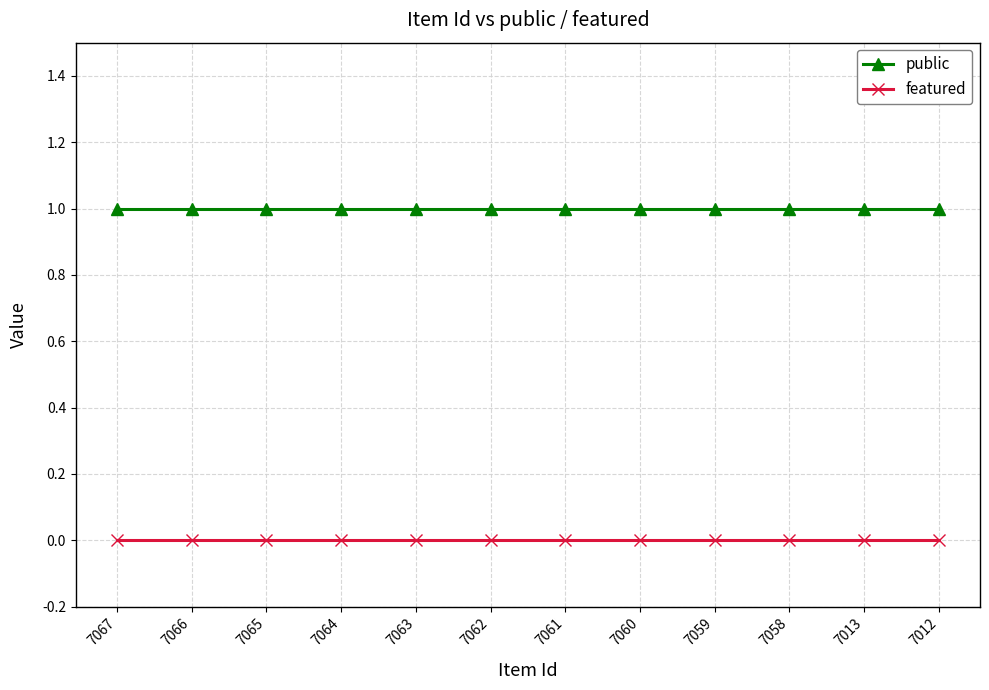

Reading left to right, transcribe all the data shown in this chart.

public: 7067=1	7066=1	7065=1	7064=1	7063=1	7062=1	7061=1	7060=1	7059=1	7058=1	7013=1	7012=1
featured: 7067=0	7066=0	7065=0	7064=0	7063=0	7062=0	7061=0	7060=0	7059=0	7058=0	7013=0	7012=0